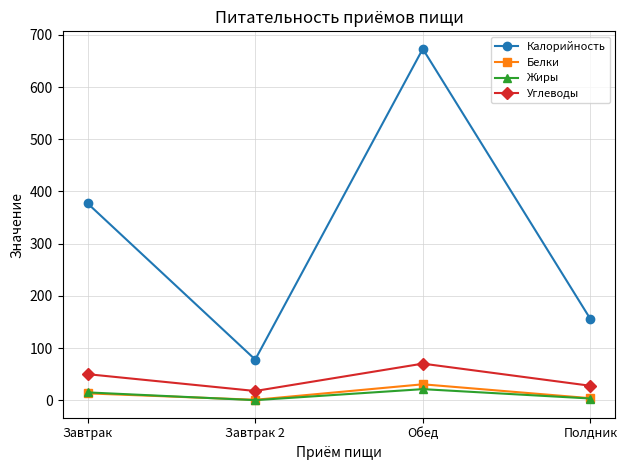

At which label is Жиры closest to 10?

Завтрак